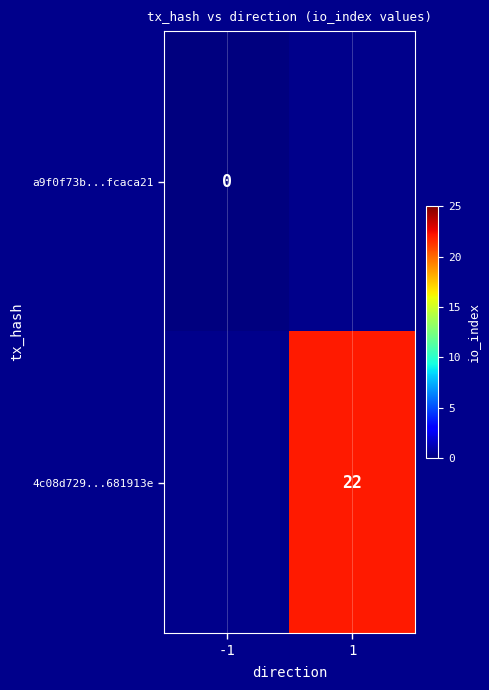

How many categories are shown in the chart?

2